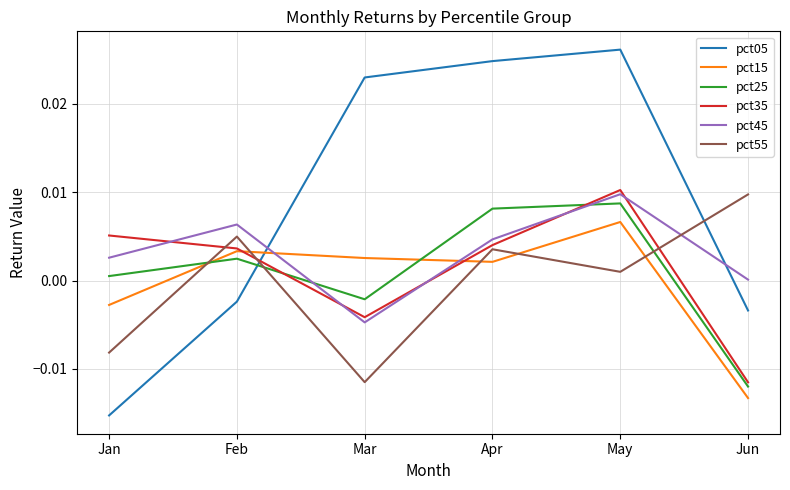

How many times do pct15 and pct55 cross each other?

5